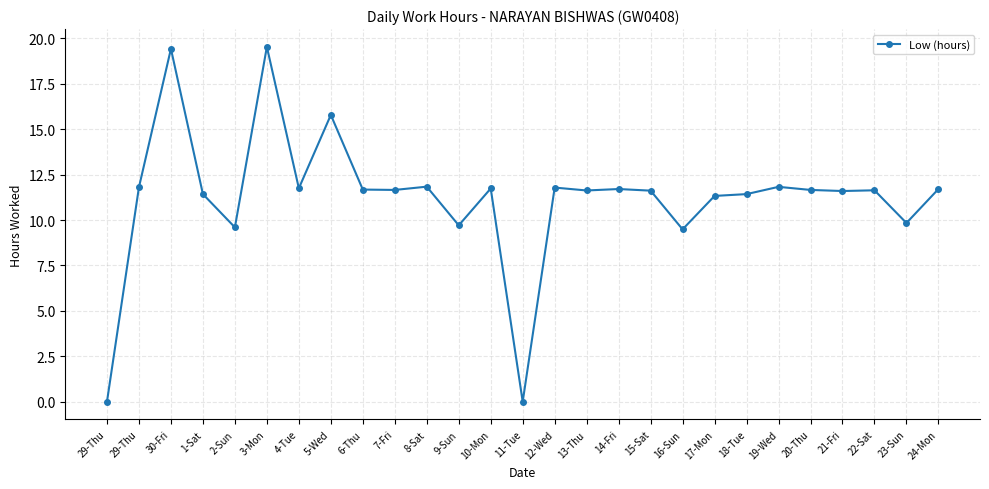

Where is the data nearest to the value 9?

16-Sun